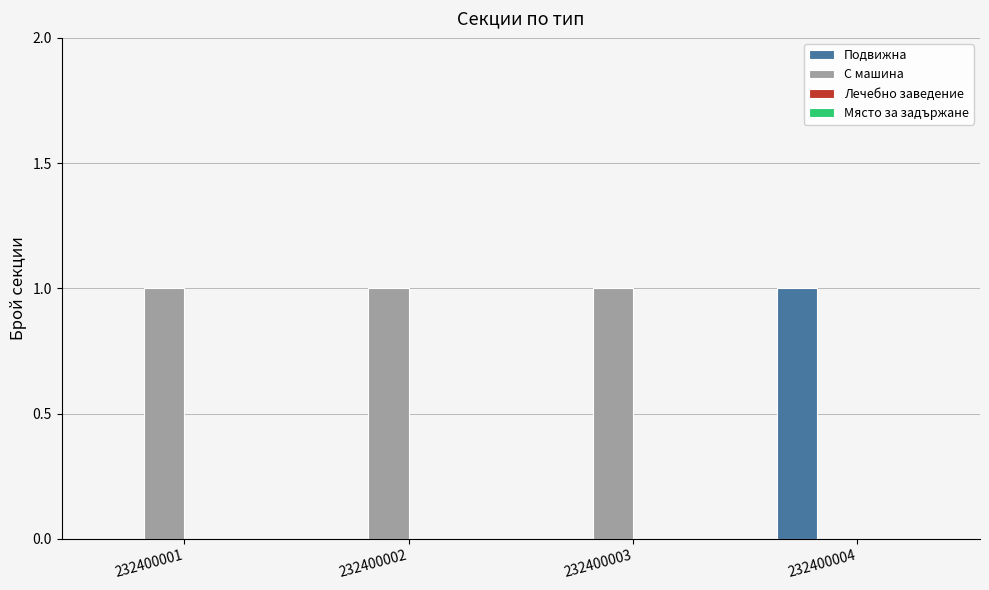

True or false: С машина has a value of 0 at 232400004.

True